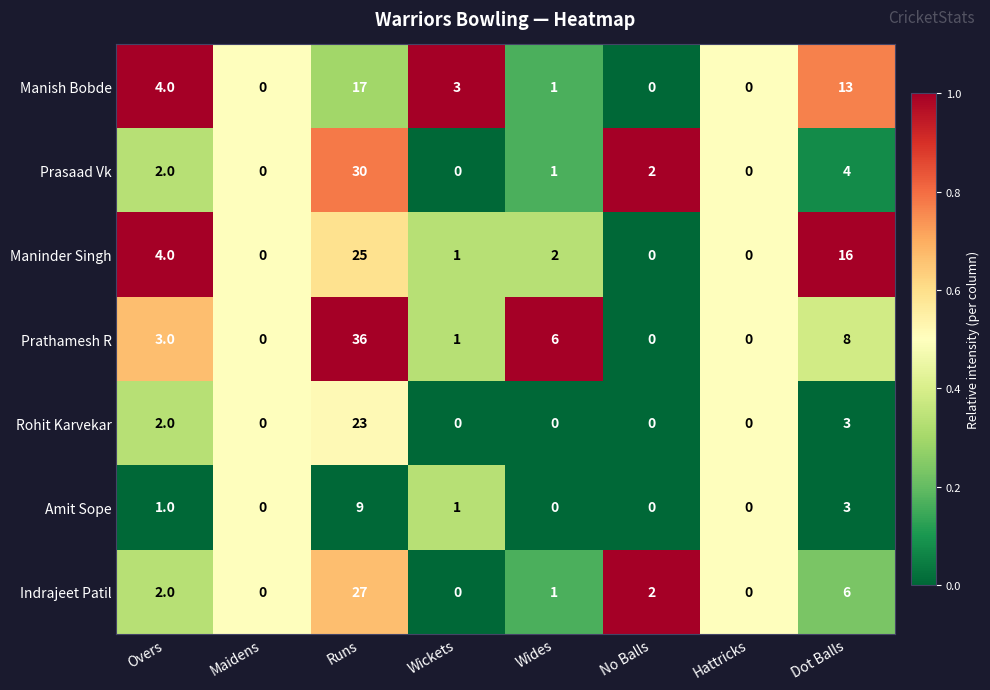

How many data points does each series have?

8